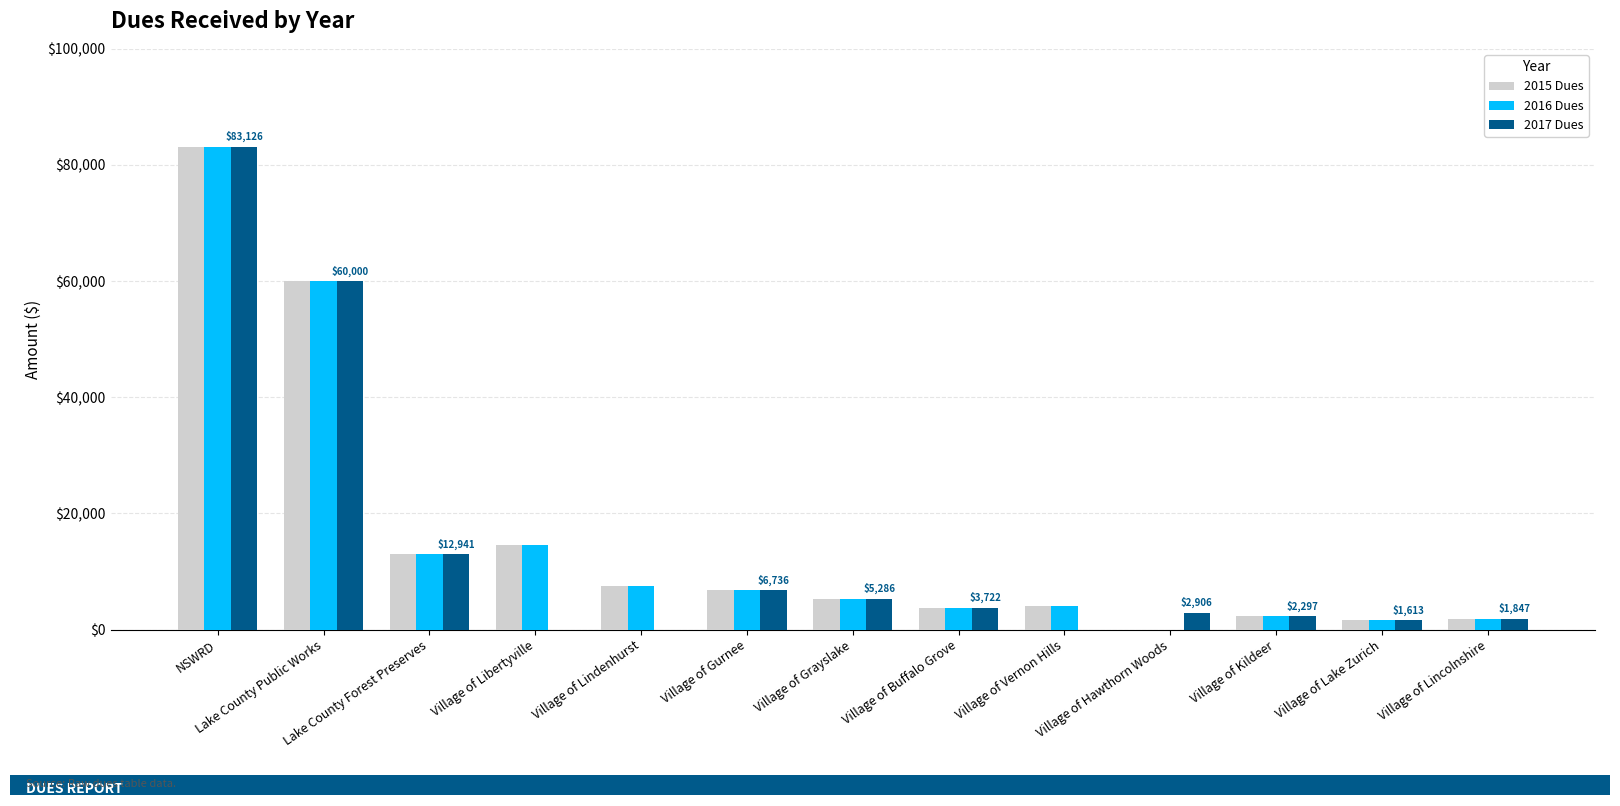

What is the sum of all 2015 Dues values?

203771